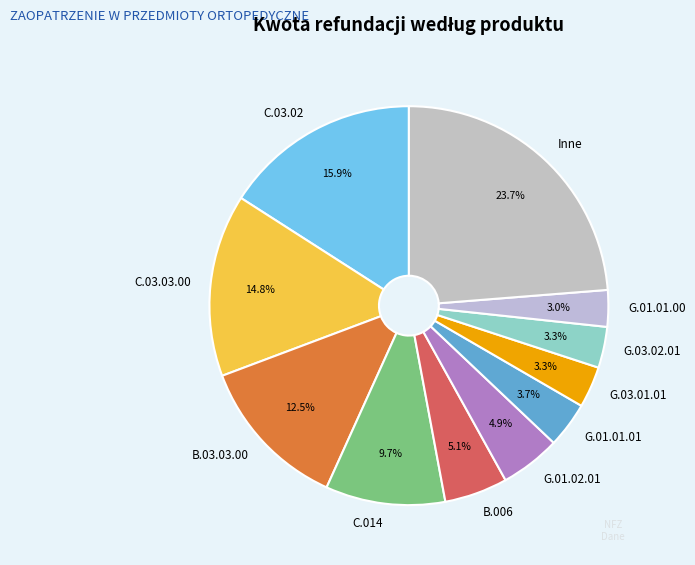

Which category has the biggest portion of the pie?

Inne